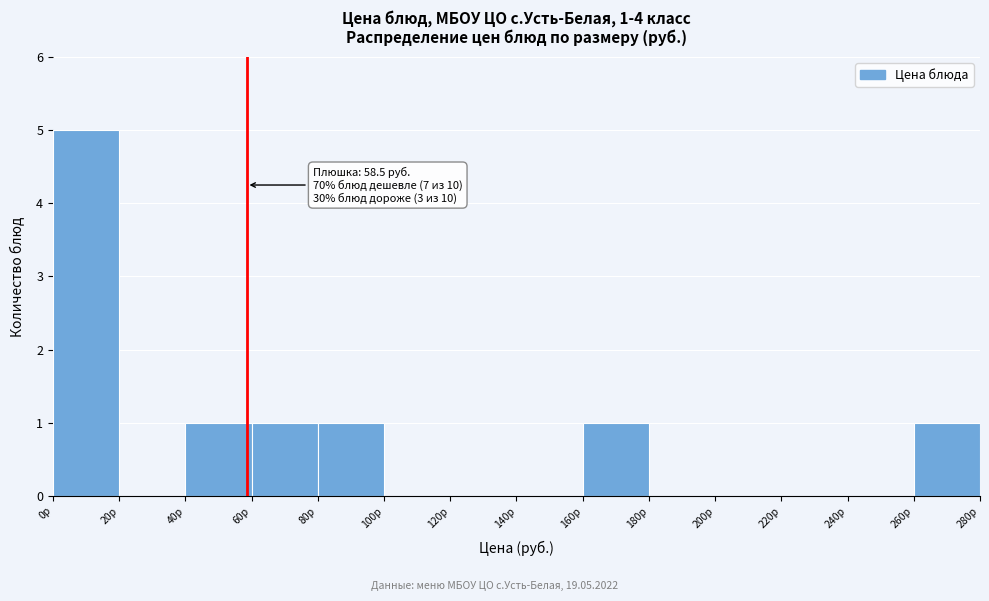

Which range on the x-axis has the tallest bar?

0 to 20